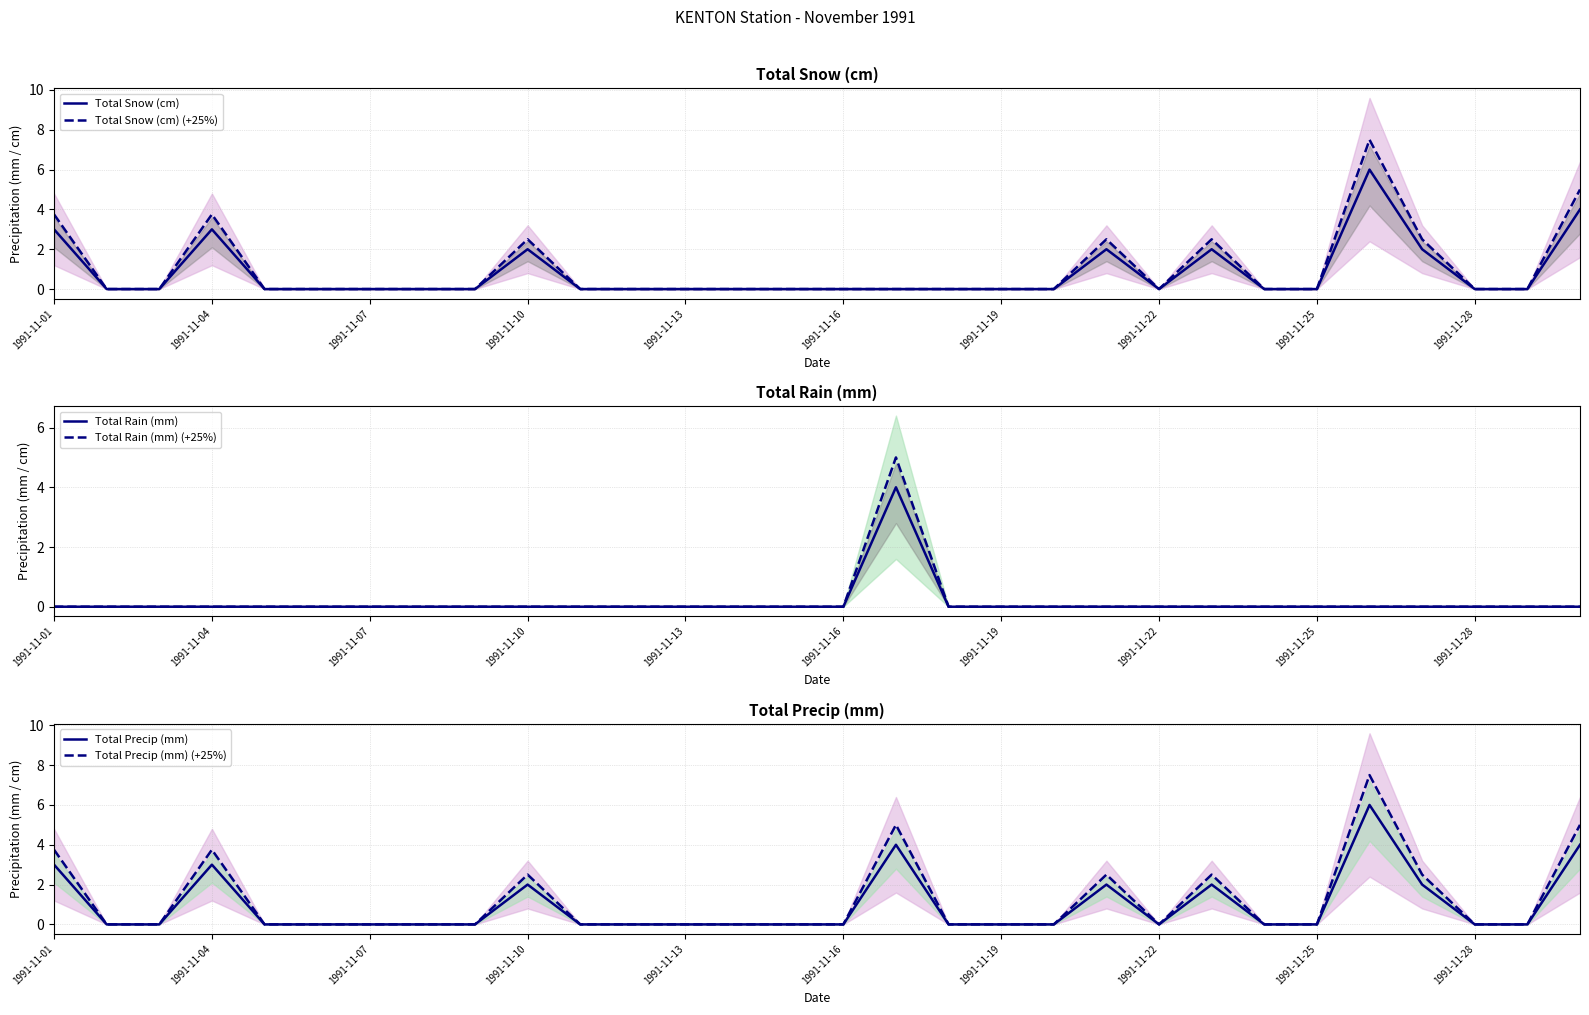

Does the chart have visible grid lines?

Yes